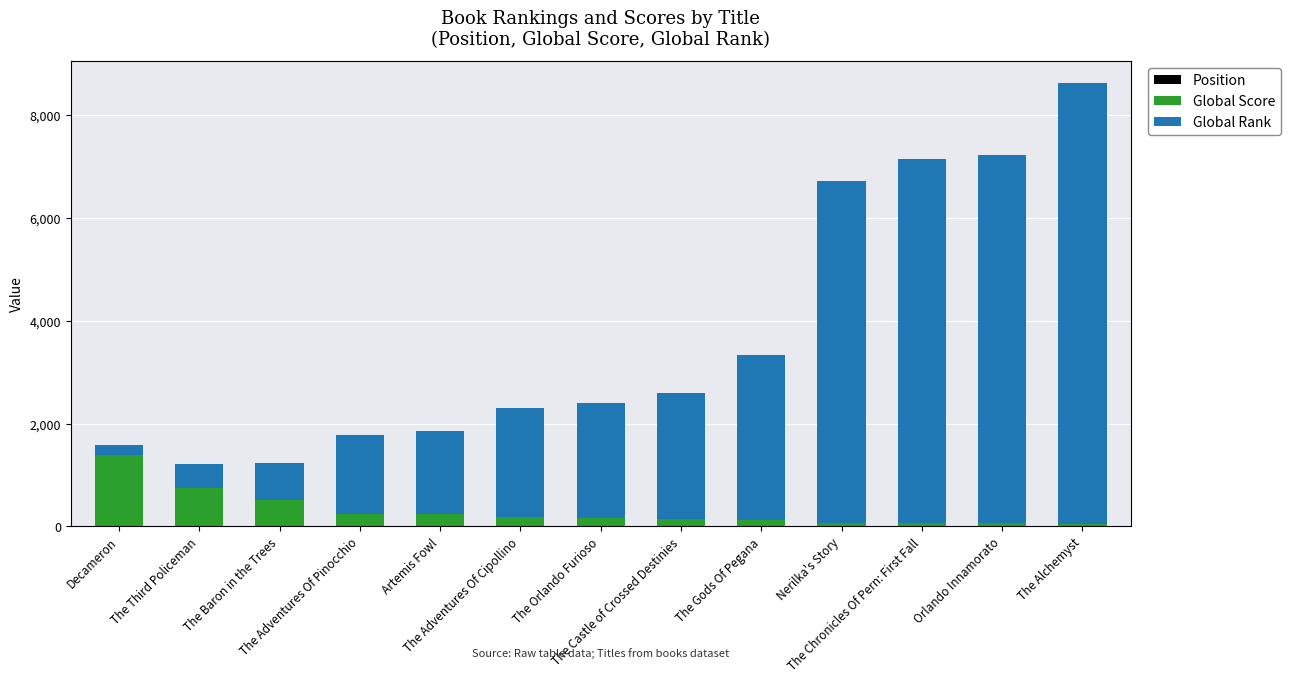

Does the chart contain stacked bars?

Yes